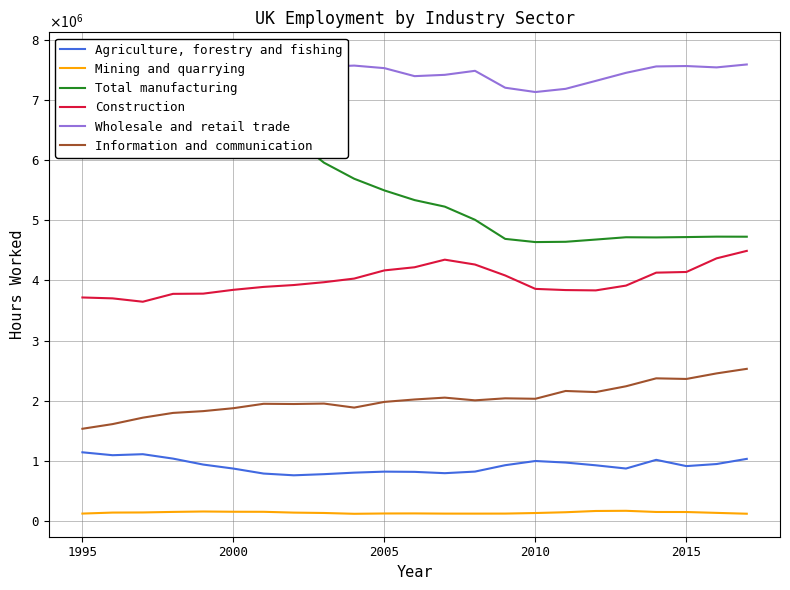

Rank the series by their maximum value, from highest to lowest.

Total manufacturing, Wholesale and retail trade, Construction, Information and communication, Agriculture, forestry and fishing, Mining and quarrying